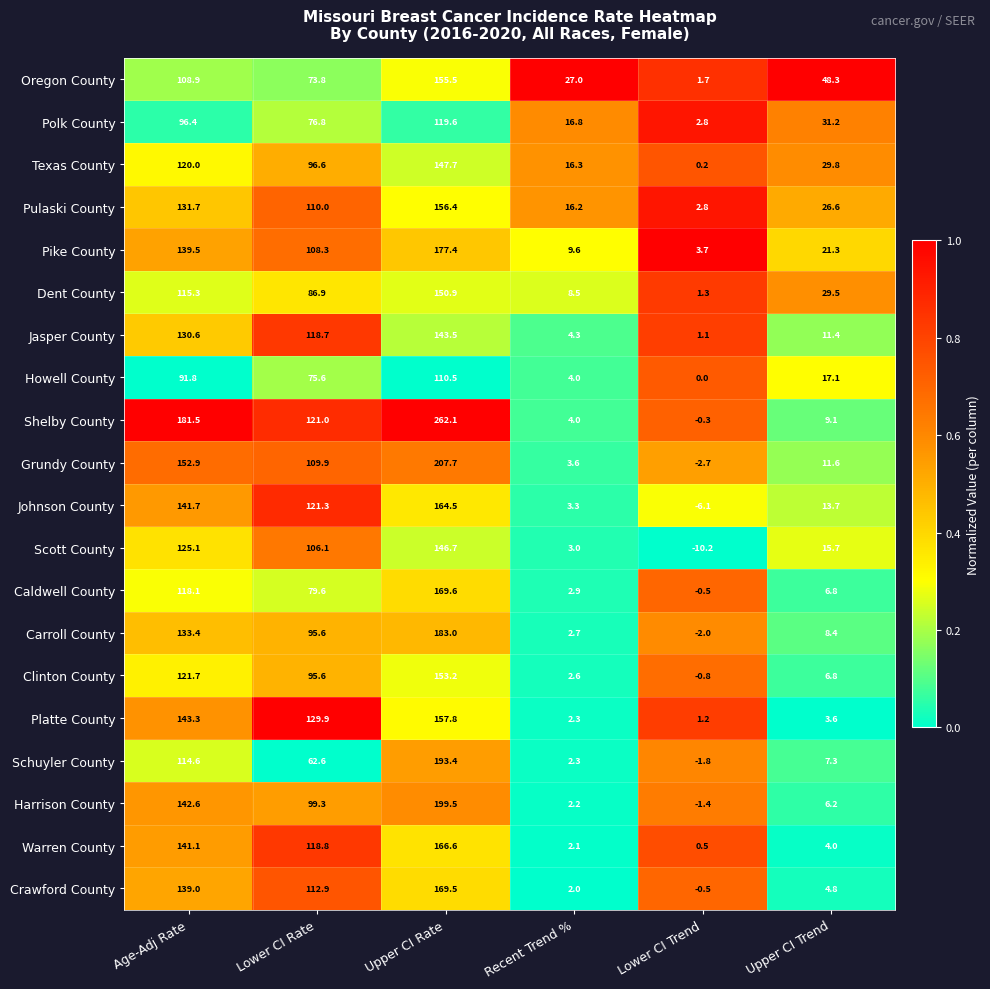

Which series has the largest range (max minus min)?

Shelby County